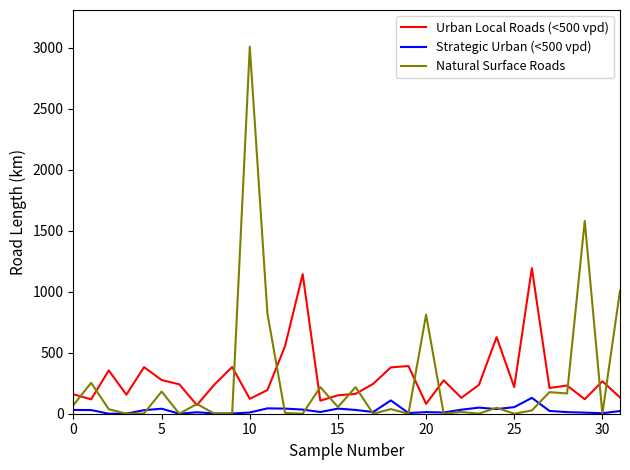

What is the maximum value shown in the chart?

3009